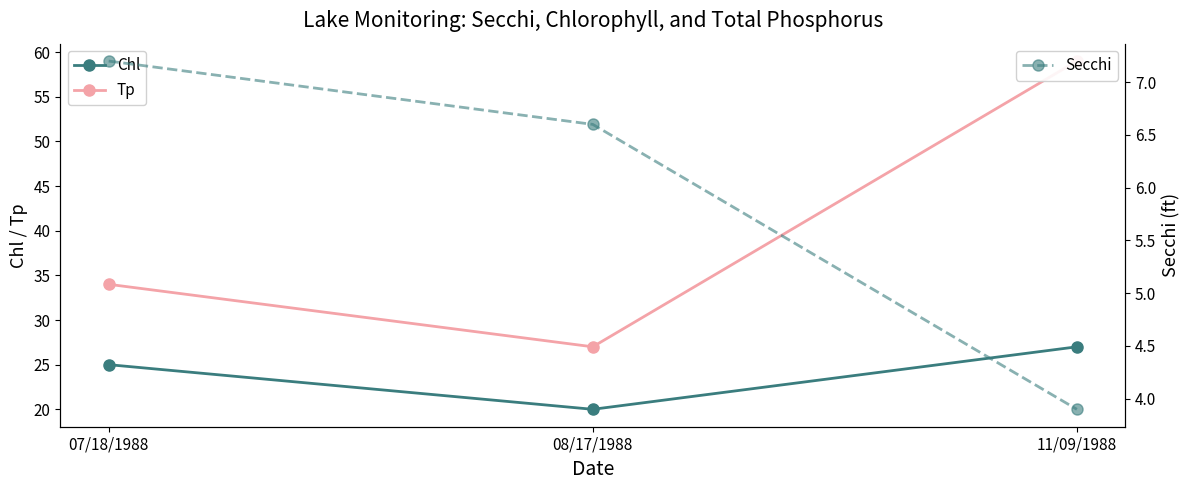

True or false: Tp has a value of 10.4 at 08/17/1988.

False